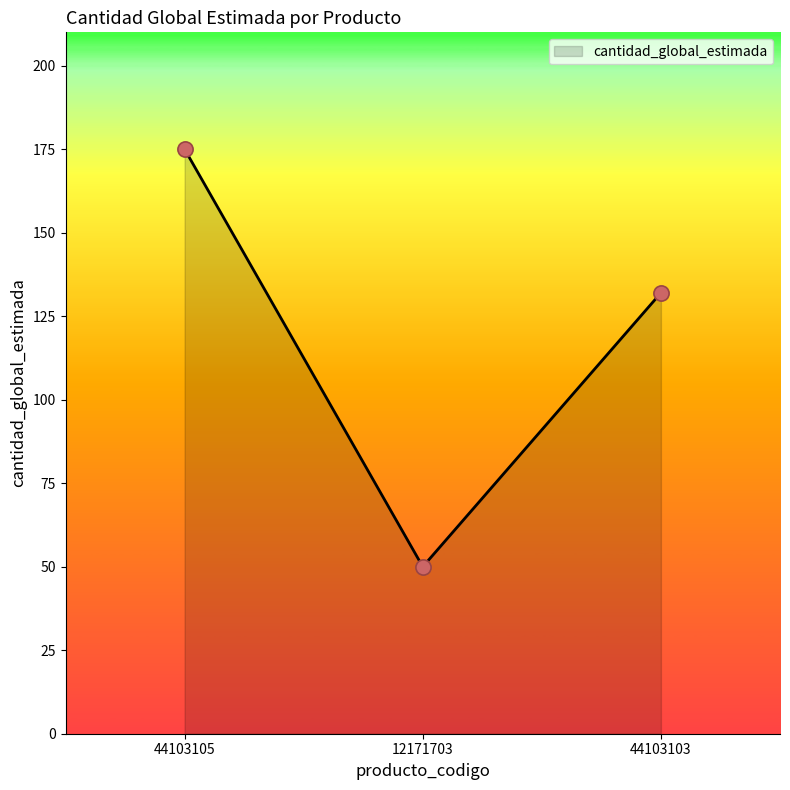

Approximately how many times larger is the value at 12171703 compared to 44103105?

0.3